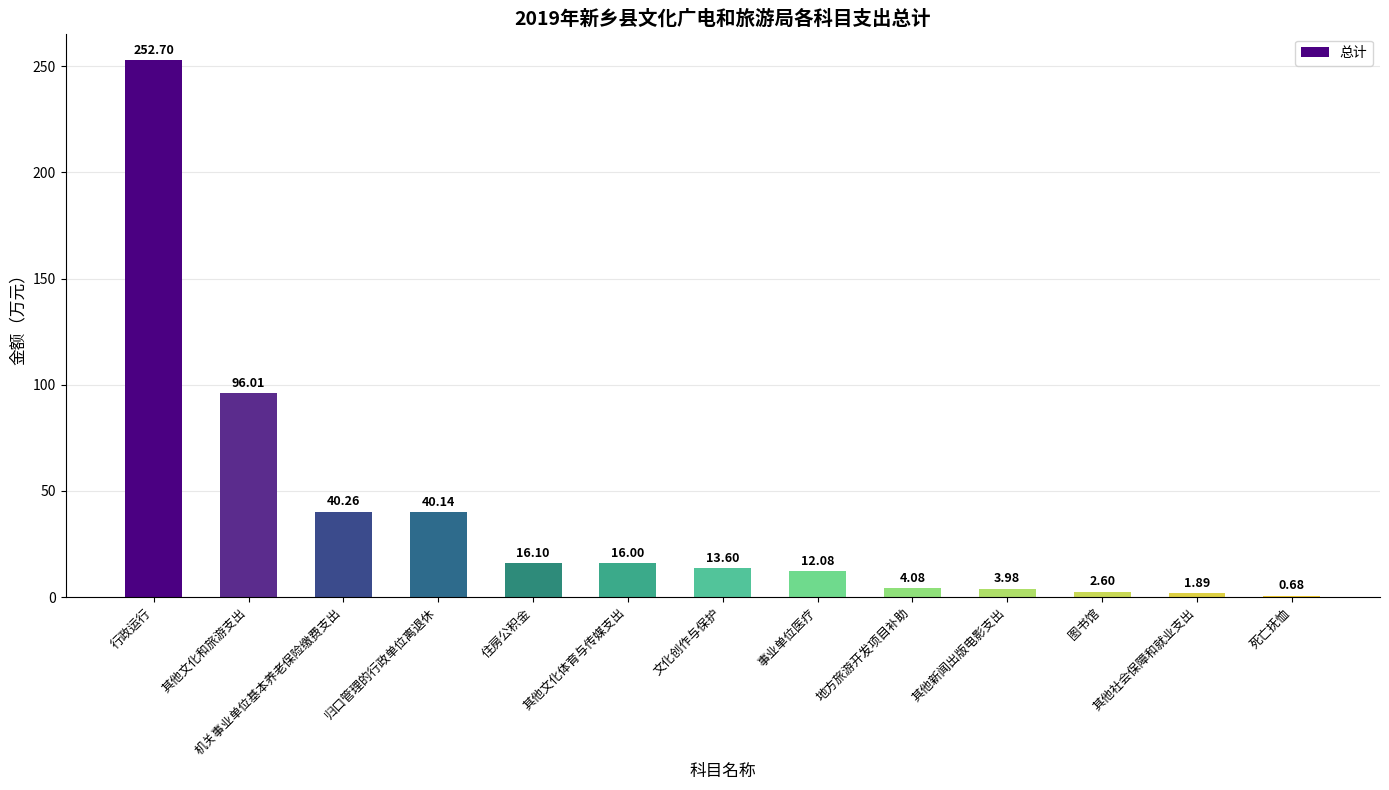

True or false: the data shows 40.3 at 机关事业单位基本养老保险缴费支出.

True